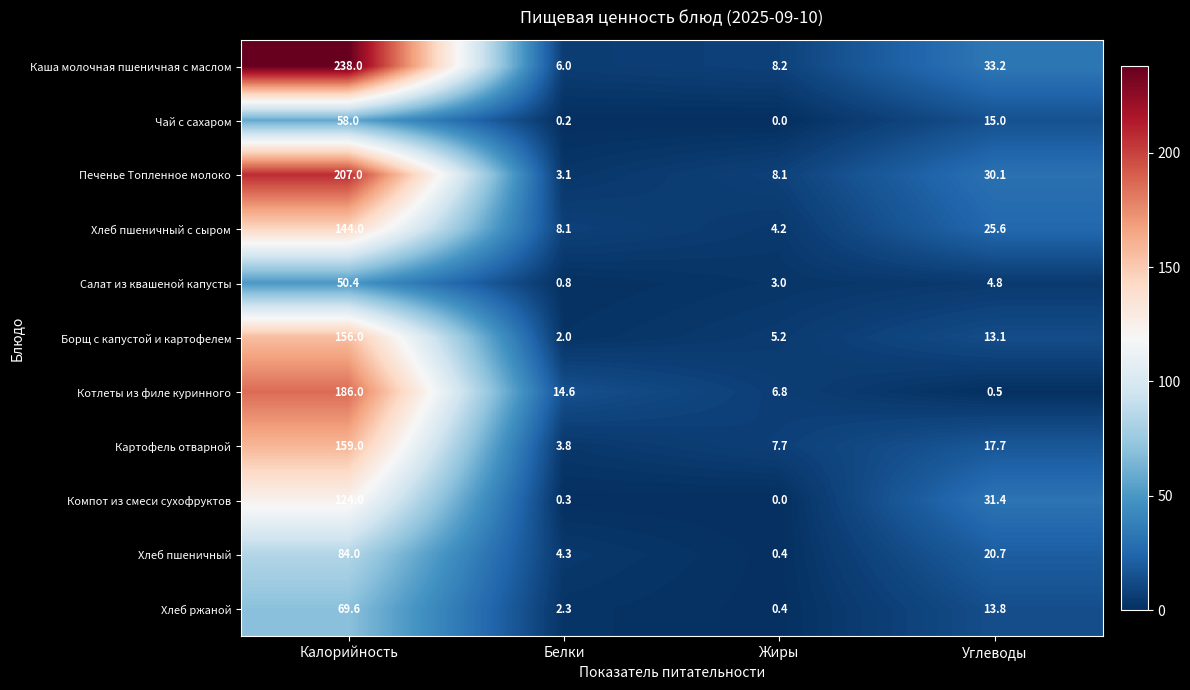

What is the average value of the Борщ с капустой и картофелем series?

44.1